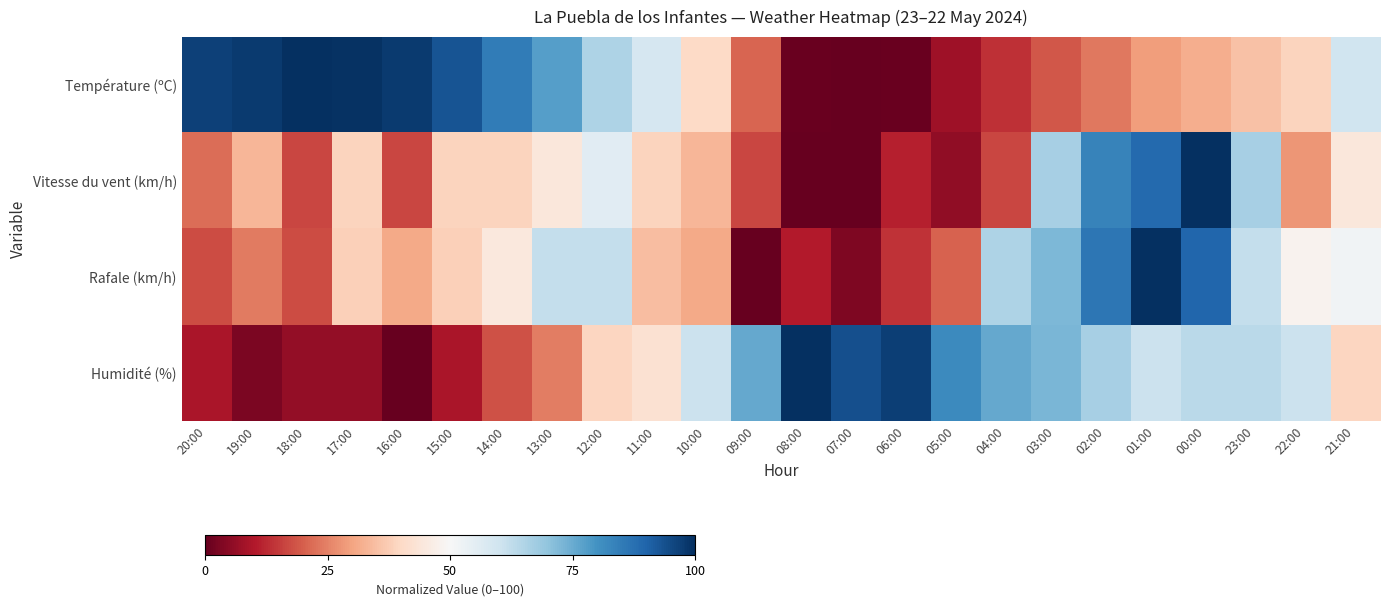

What is the total value across all series at 03:00?

230.9